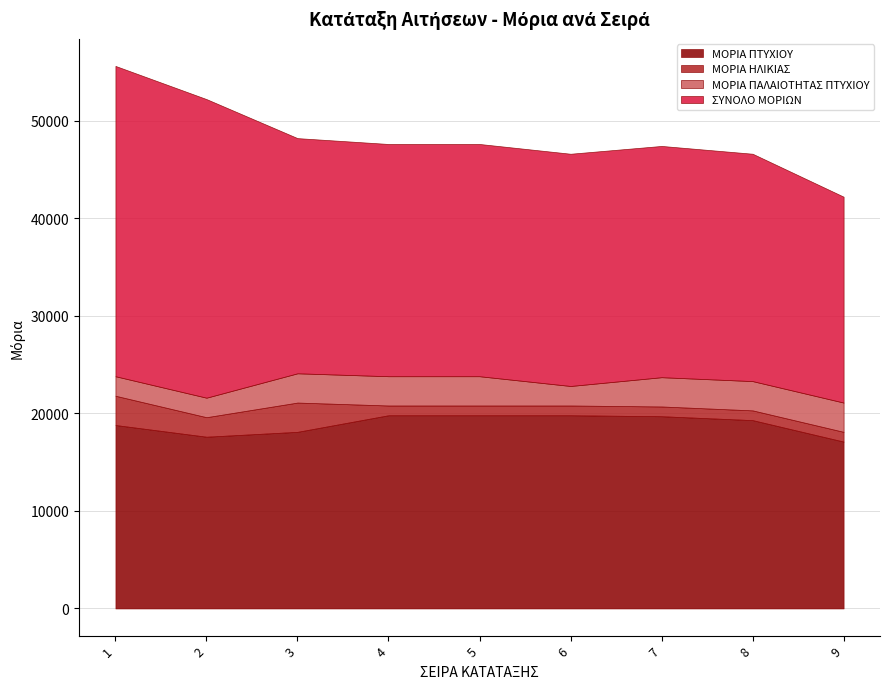

True or false: ΜΟΡΙΑ ΗΛΙΚΙΑΣ and ΜΟΡΙΑ ΠΑΛΑΙΟΤΗΤΑΣ ΠΤΥΧΙΟΥ cross at least once.

False